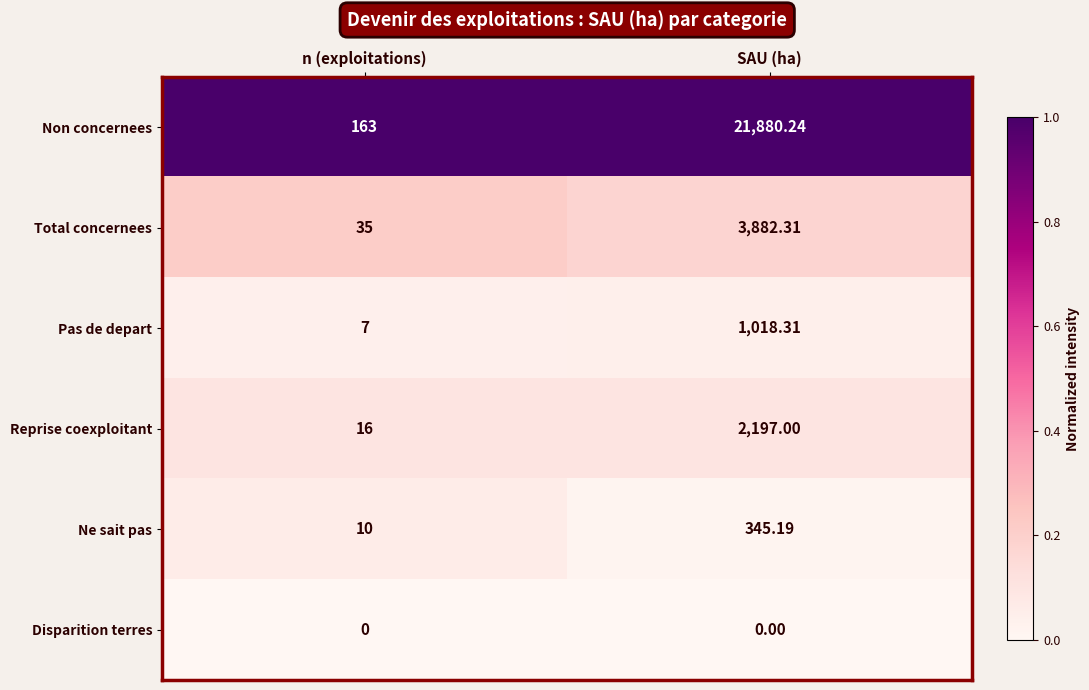

Which series has the largest total across all categories?

Non concernees